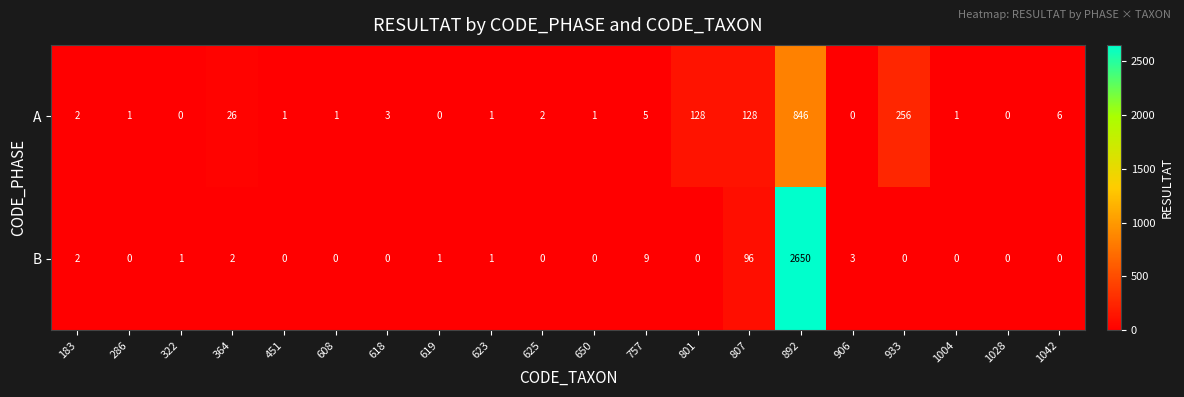

At which category is the sum across all series the highest?

892